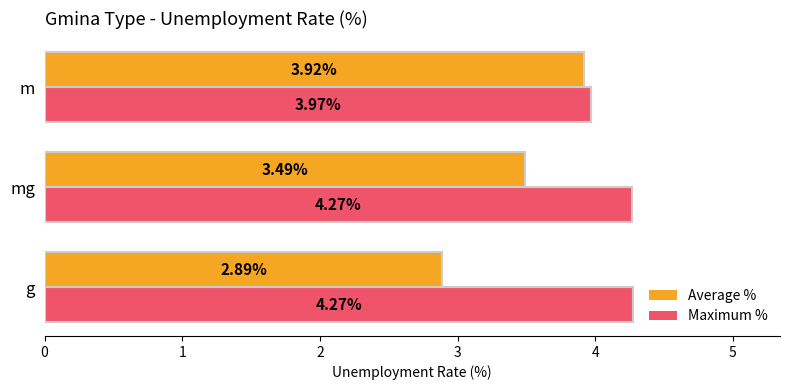

Which series changed the most between mg and m?

Average %